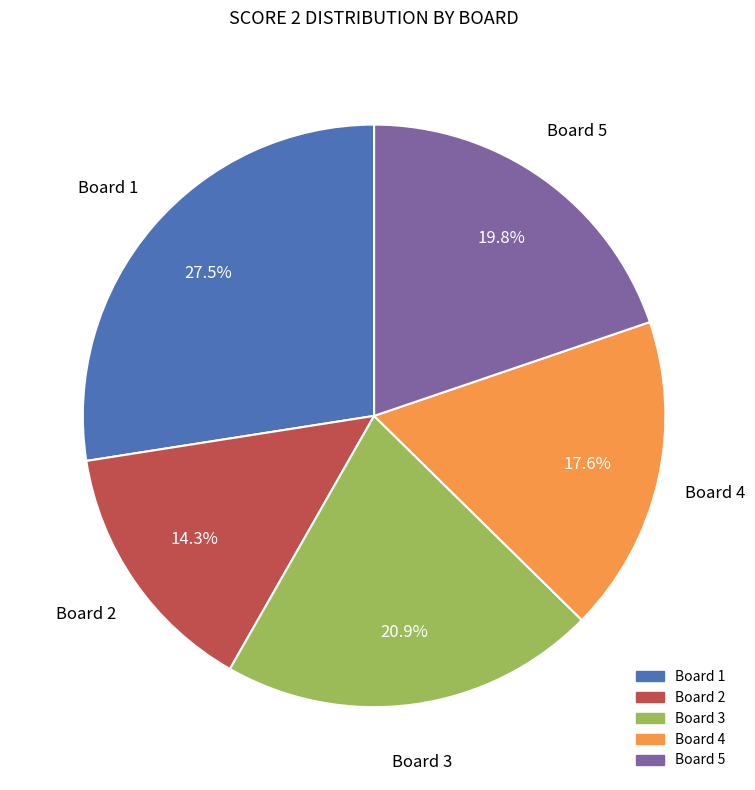

Is there a majority slice in this chart?

No